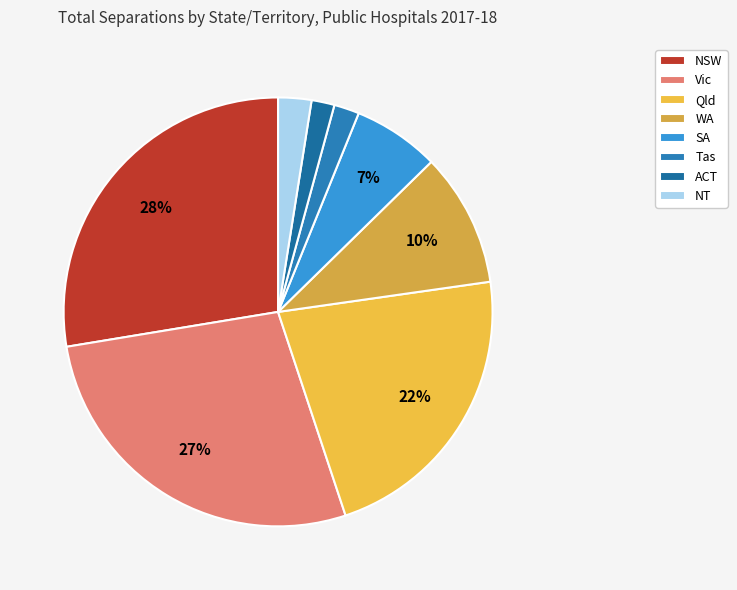

Is it true that Qld is 17% of the pie?

False